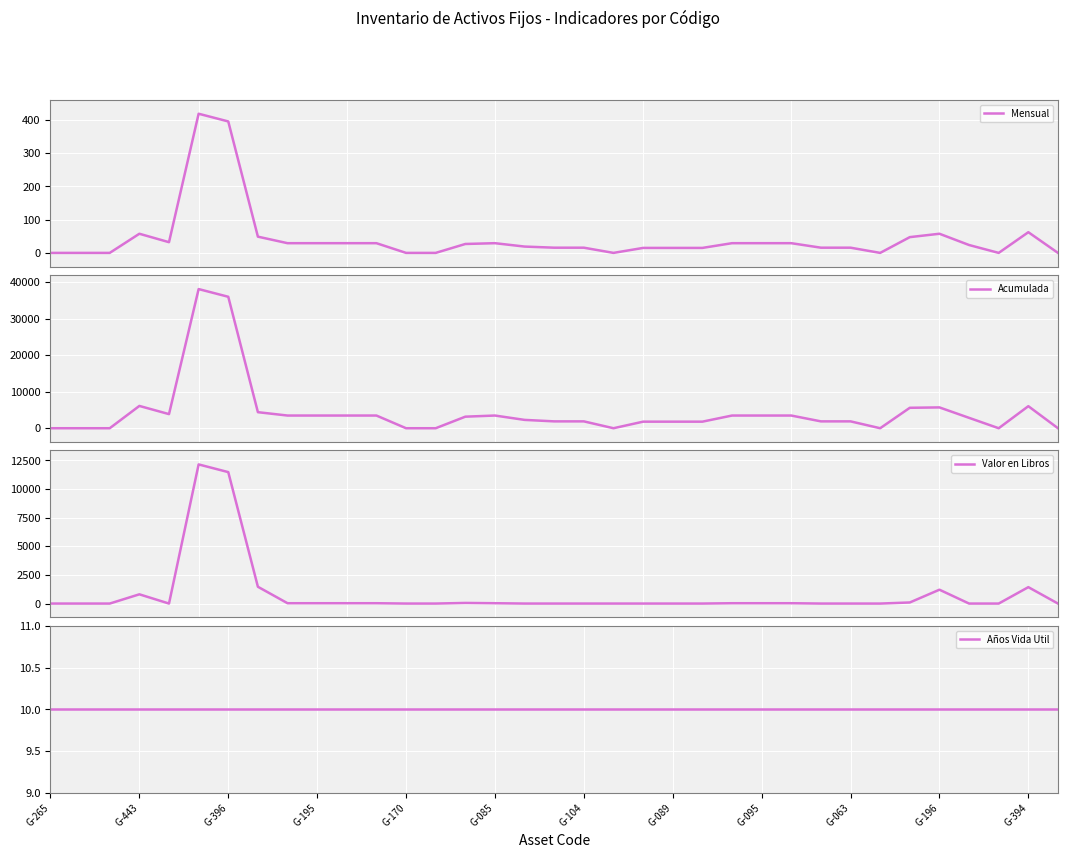

Reading right to left, list all the values displayed in this chart.

Mensual: 0.0	62.3	0.0	23.7	57.6	47.4	-0.0	15.7	15.7	29.2	29.2	29.2	15.0	15.0	15.0	0.0	15.7	15.7	19.0	29.2	26.8	0.0	0.0	29.2	29.2	29.2	29.2	48.8	395.6	418.8	32.2	57.6	0.0	0.0	0.0
Acumulada: 0.0	6039.2	0.0	2843.8	5702.4	5599.1	0.0	1881.0	1881.0	3476.0	3476.0	3476.0	1799.0	1799.0	1799.0	0.0	1879.0	1879.0	2284.0	3476.0	3165.3	0.0	0.0	3476.0	3476.0	3476.0	3476.0	4396.2	35998.8	38108.7	3865.3	6106.1	0.0	0.0	0.0
Valor en Libros: 1.0	1433.0	1.0	1.0	1210.6	95.9	0.0	1.0	1.0	30.2	30.2	30.2	1.0	1.0	1.0	1.0	1.0	1.0	1.0	30.2	54.7	1.0	1.0	30.2	30.2	30.2	30.2	1466.4	11473.2	12145.5	1.0	807.5	1.0	1.0	1.0
Años Vida Util: 10.0	10.0	10.0	10.0	10.0	10.0	10.0	10.0	10.0	10.0	10.0	10.0	10.0	10.0	10.0	10.0	10.0	10.0	10.0	10.0	10.0	10.0	10.0	10.0	10.0	10.0	10.0	10.0	10.0	10.0	10.0	10.0	10.0	10.0	10.0